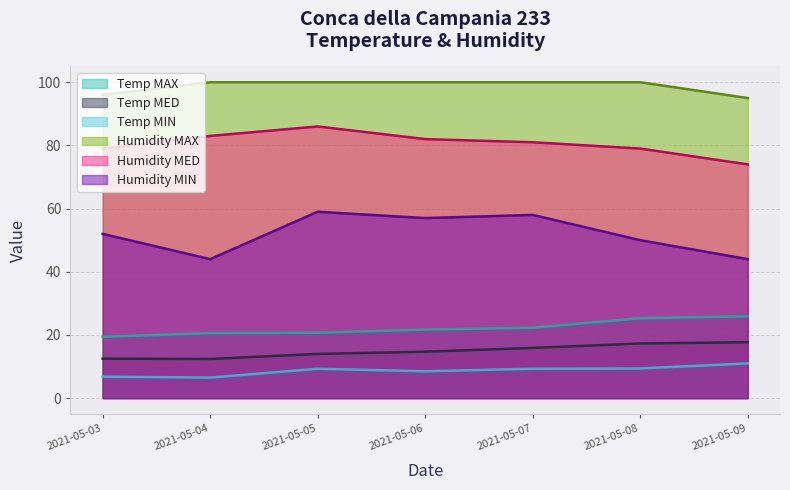

Does the chart have visible grid lines?

Yes